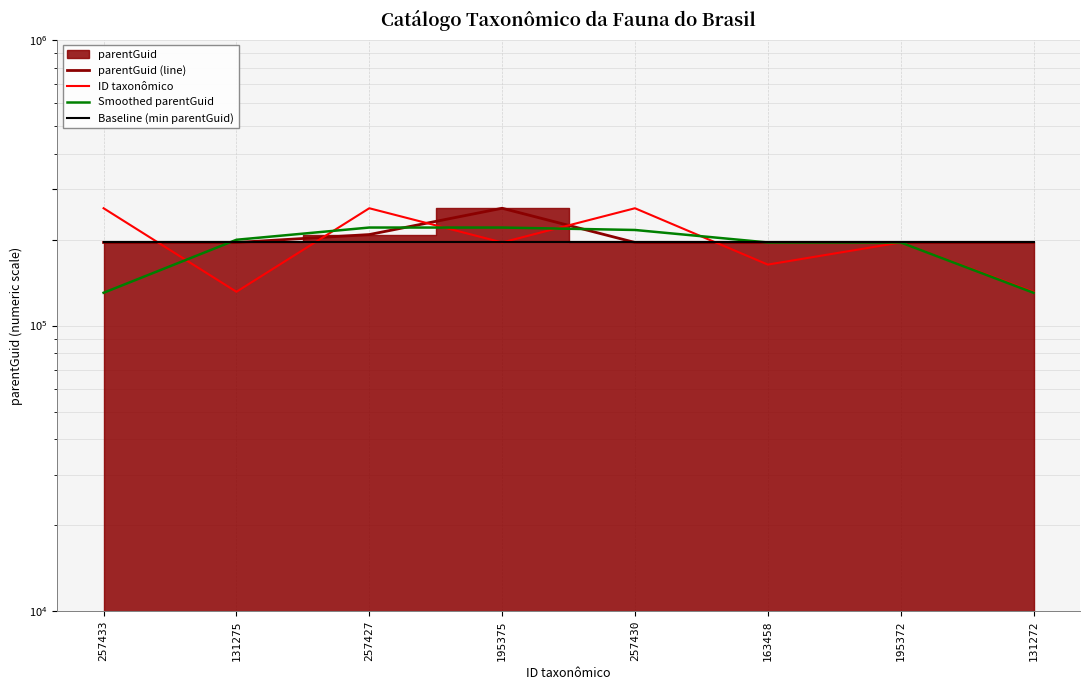

How many lines are shown in the chart?

4